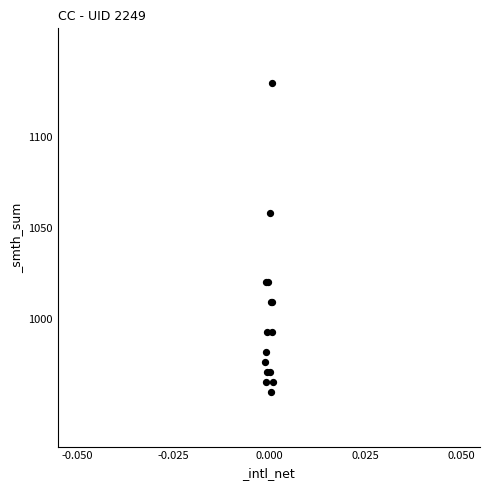

What Y value in the scatter plot is closest to 1044?

1058.7